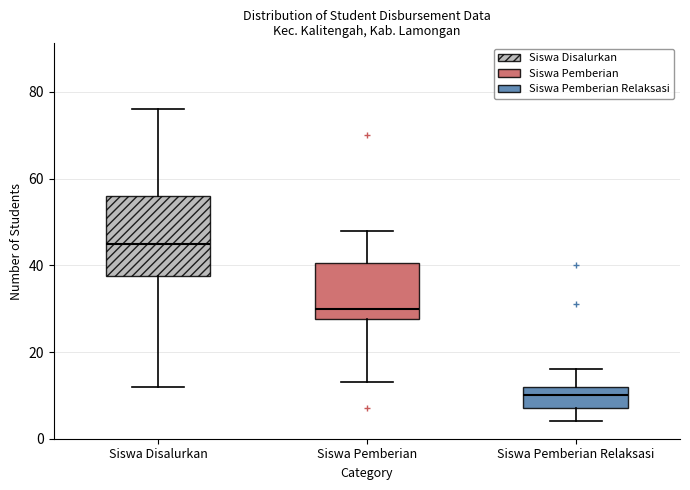

Where does the upper whisker of the box for Siswa Pemberian end on the y-axis? The values are not printed on the chart, so give them approximately, as read against the axis.

48